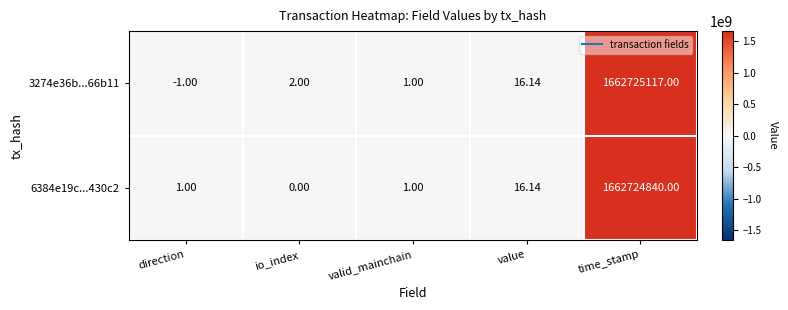

Where is 3274e36b...66b11 nearest to the value 831362558?

value